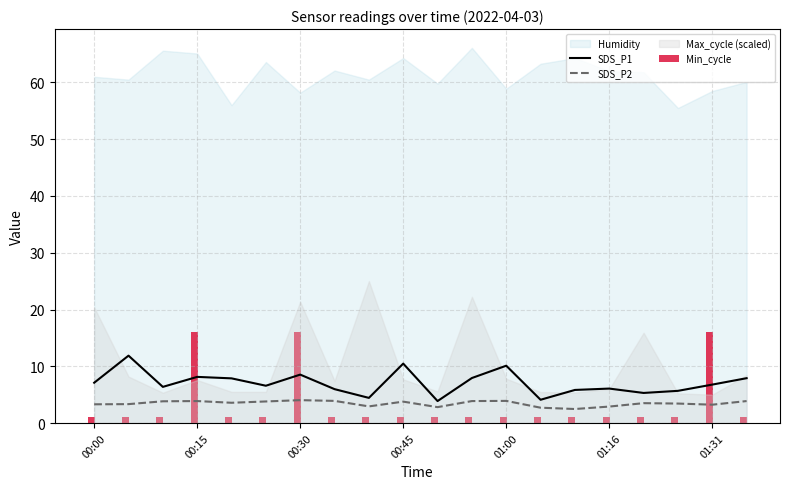

What is the maximum value for SDS_P2?

4.0